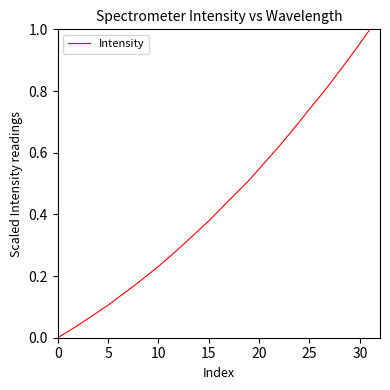

The value at 15 is 0.7. True or false?

False